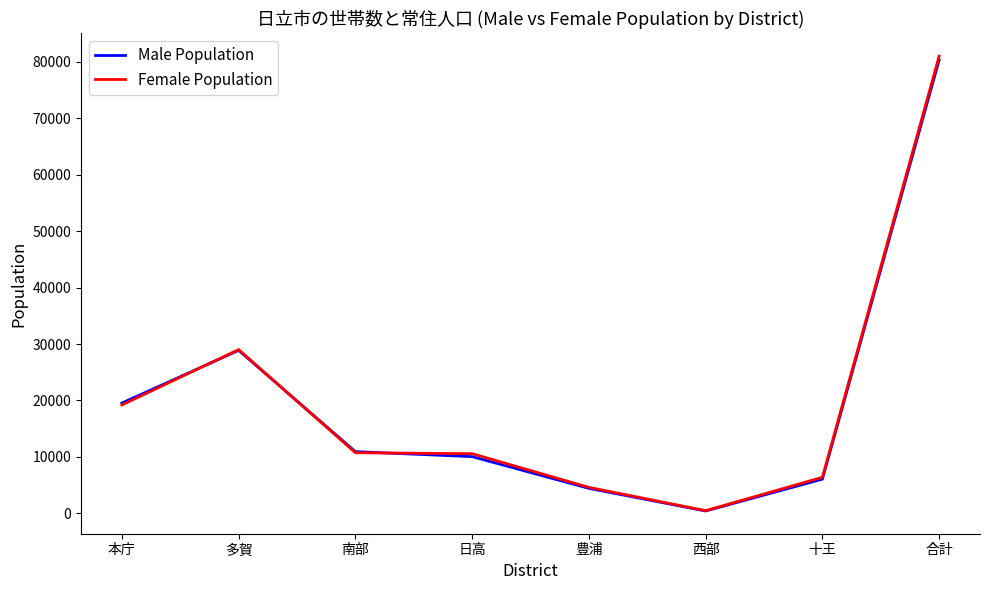

What position from the right is 本庁?

8